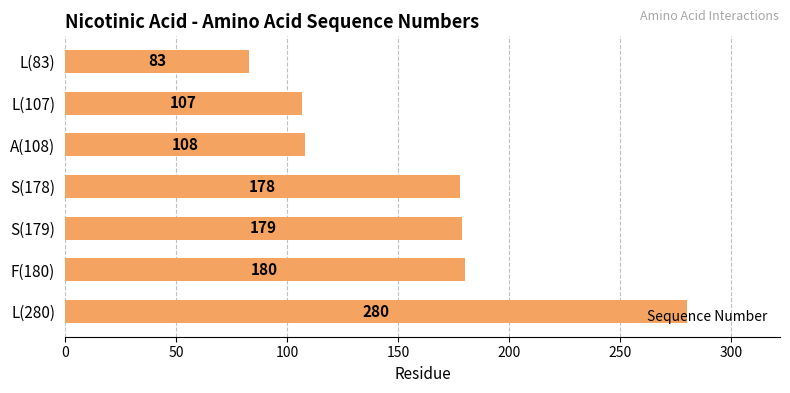

What is the difference between the values at L(280) and F(180)?

100